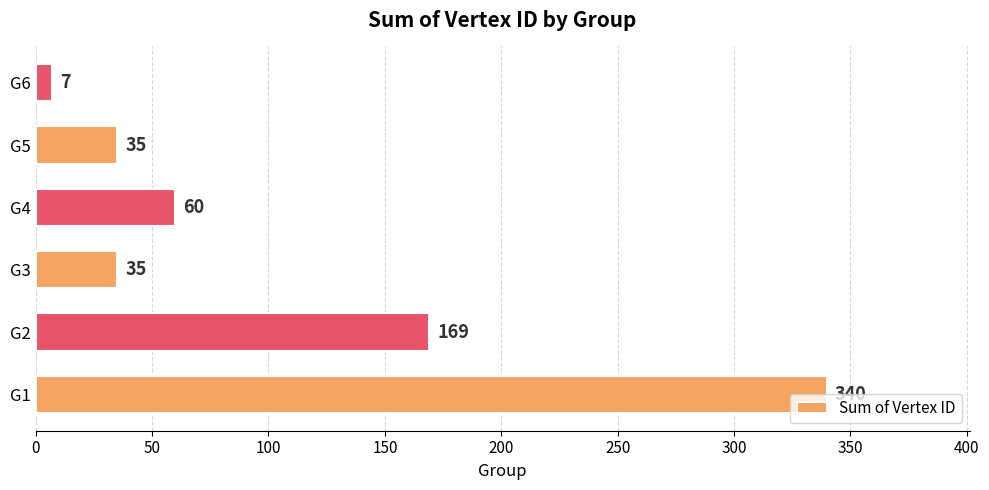

What is the ratio of the value at G2 to the value at G5?

4.8